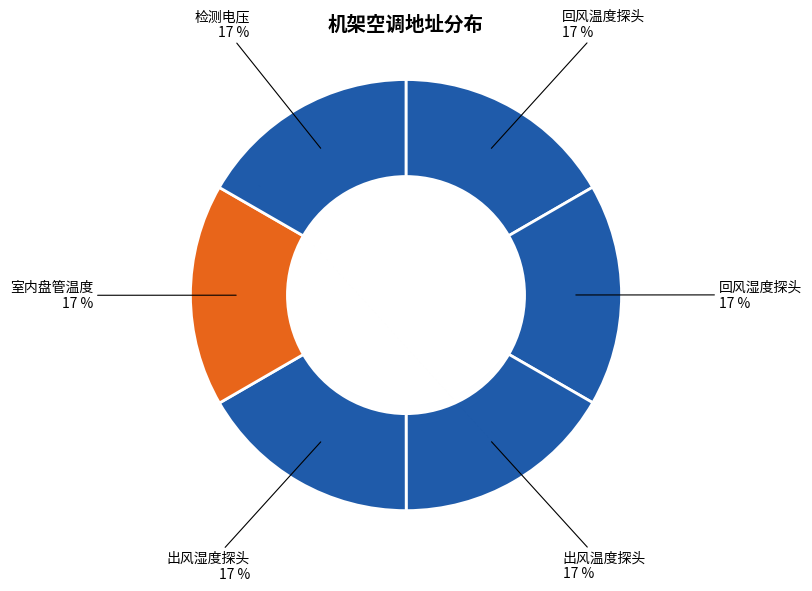

What is the largest slice in the pie chart?

检测电压